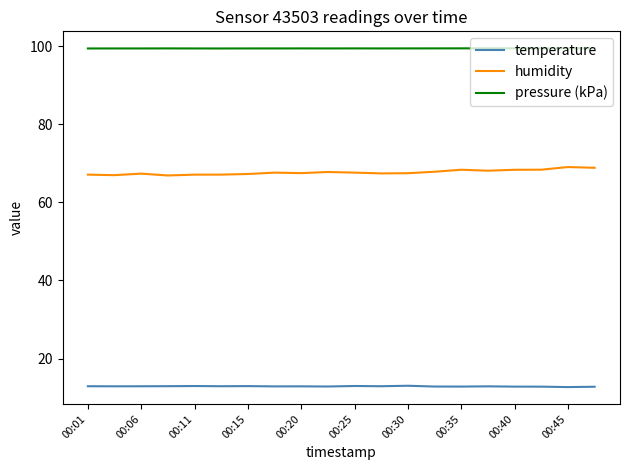

True or false: temperature and humidity cross at least once.

False